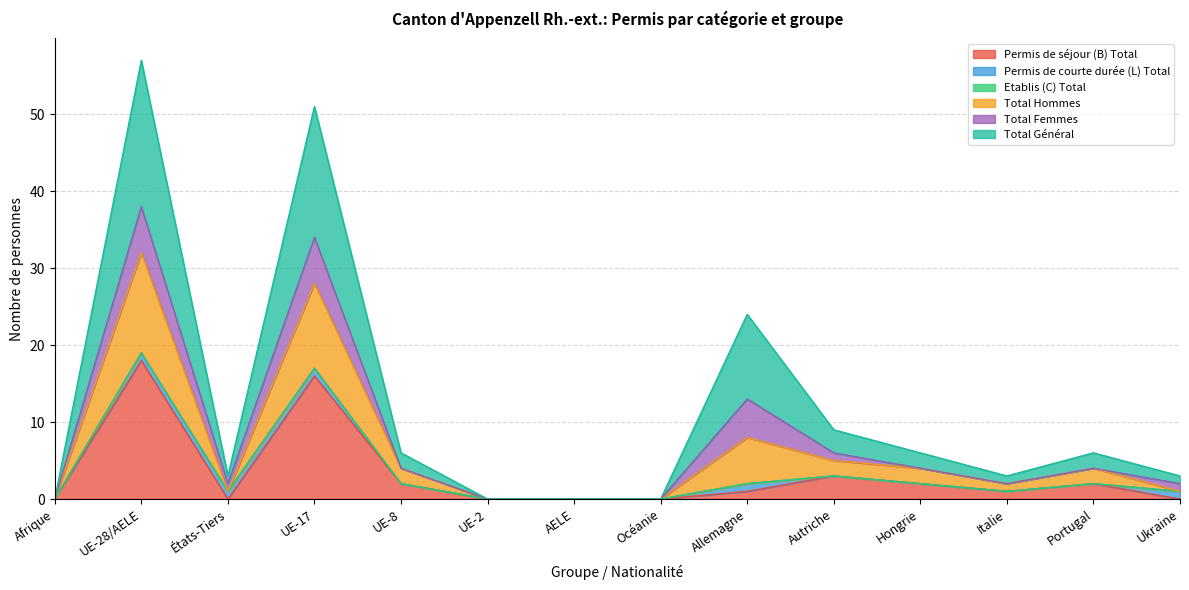

True or false: Permis de séjour (B) Total and Total Hommes cross at least once.

False